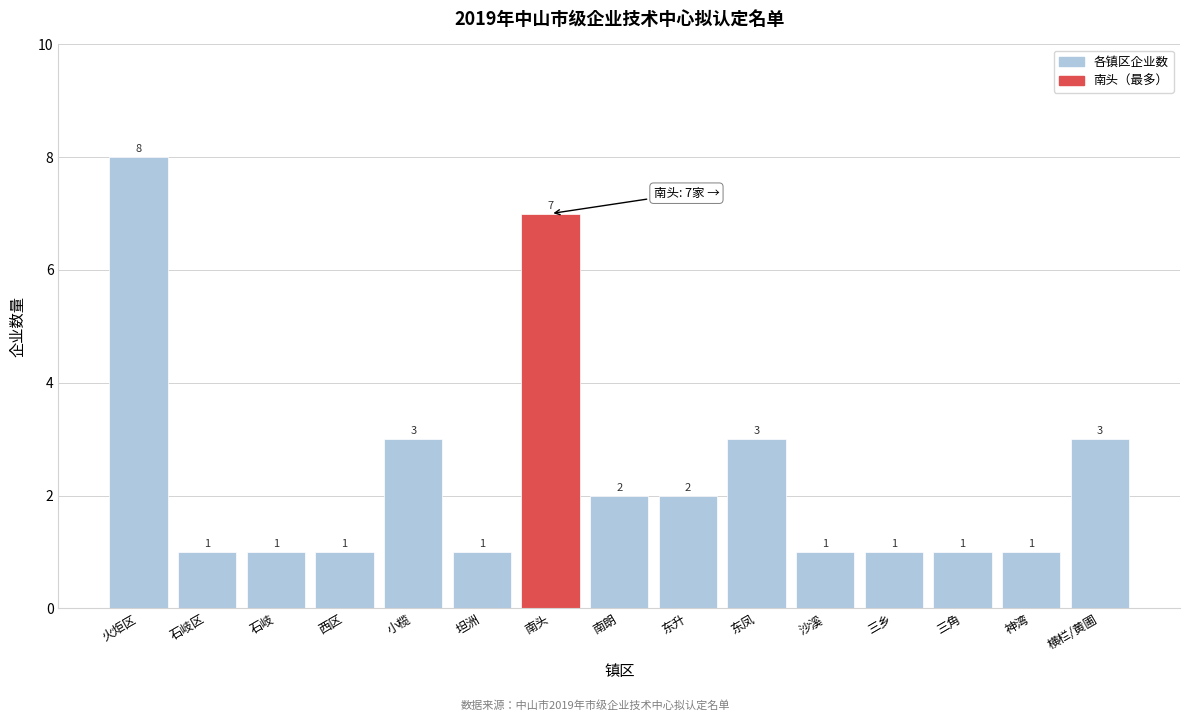

Reading left to right, what are all the values shown in this chart?

火炬区=8	石岐区=1	石岐=1	西区=1	小榄=3	坦洲=1	南头=7	南朗=2	东升=2	东凤=3	沙溪=1	三乡=1	三角=1	神湾=1	横栏/黄圃=3